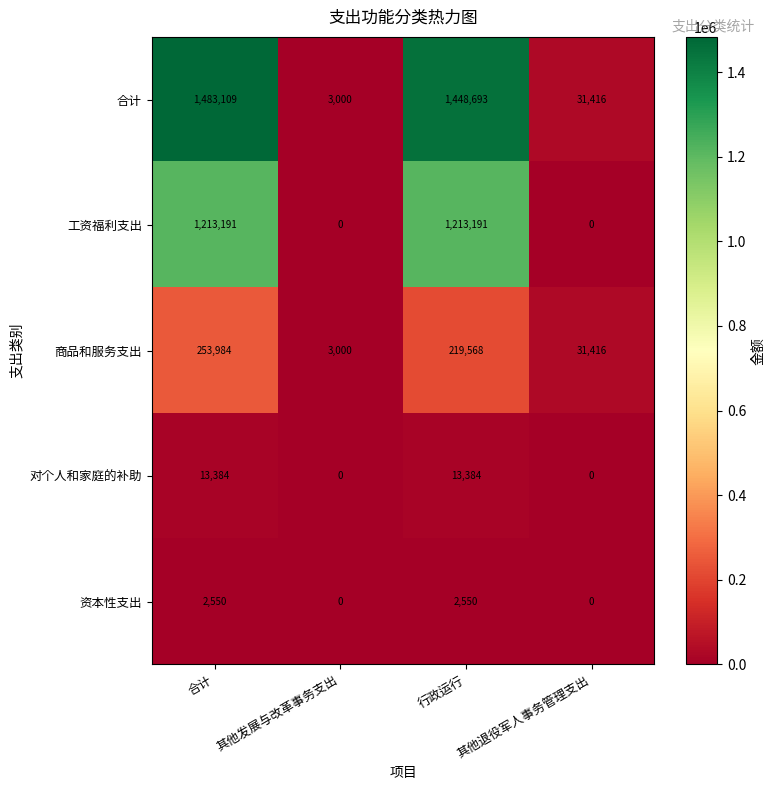

Which series has the largest total across all categories?

合计